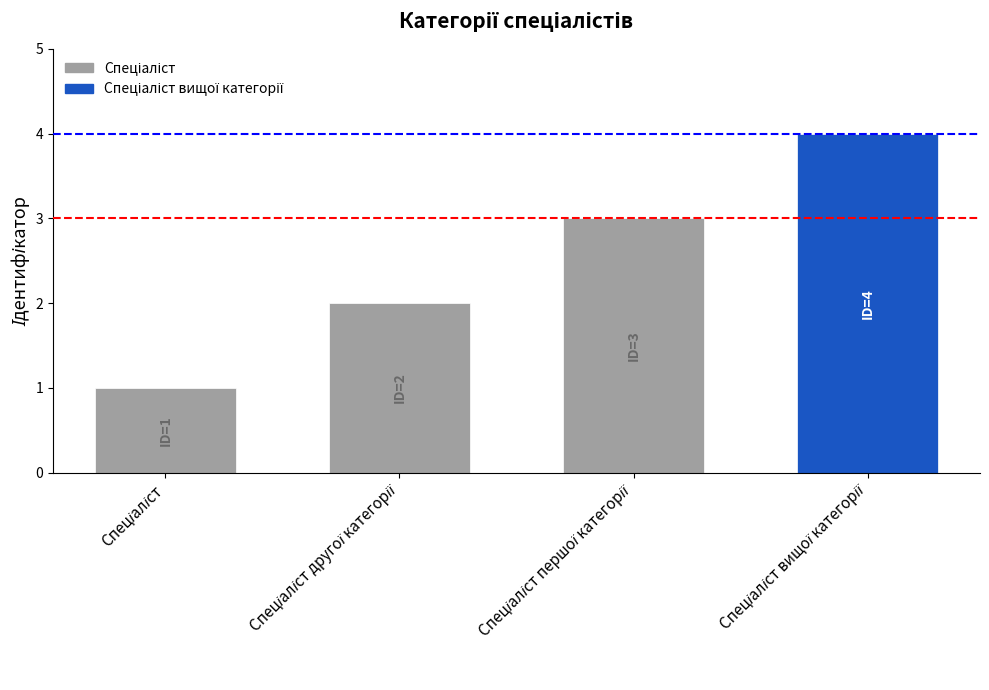

Count the number of categories in the chart.

4